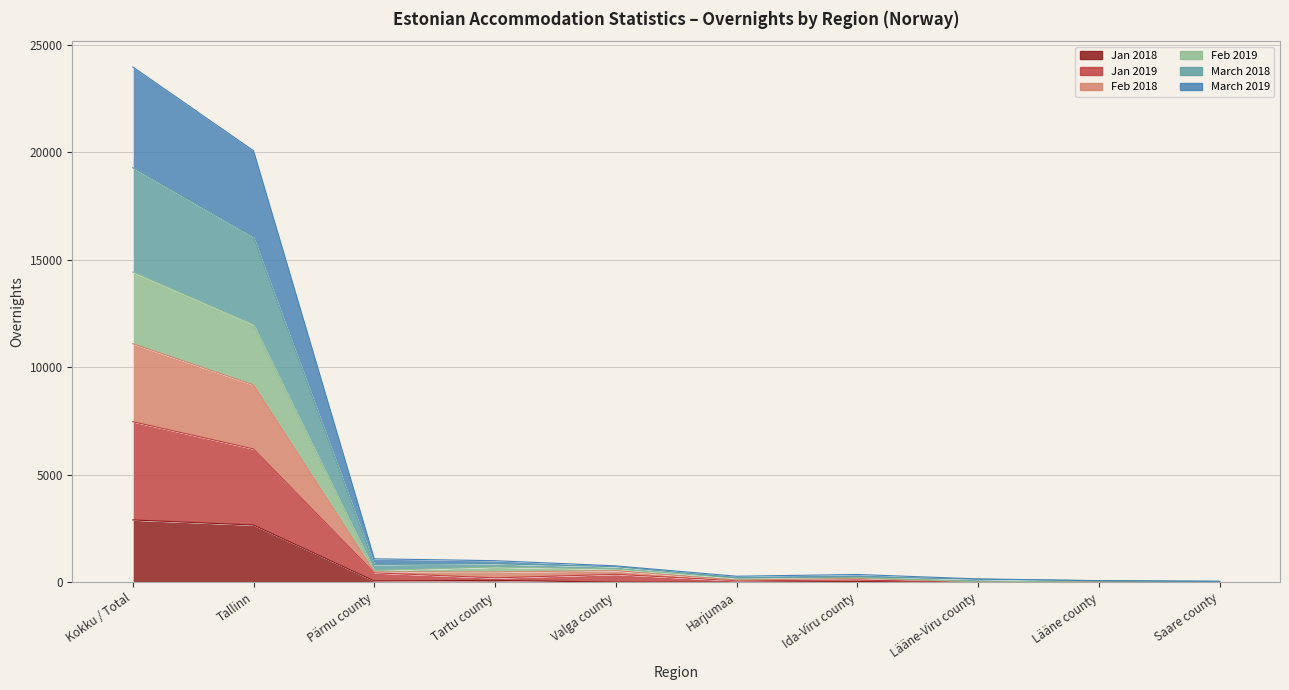

What is the difference between the Jan 2019 values at Harjumaa and Lääne county?

45